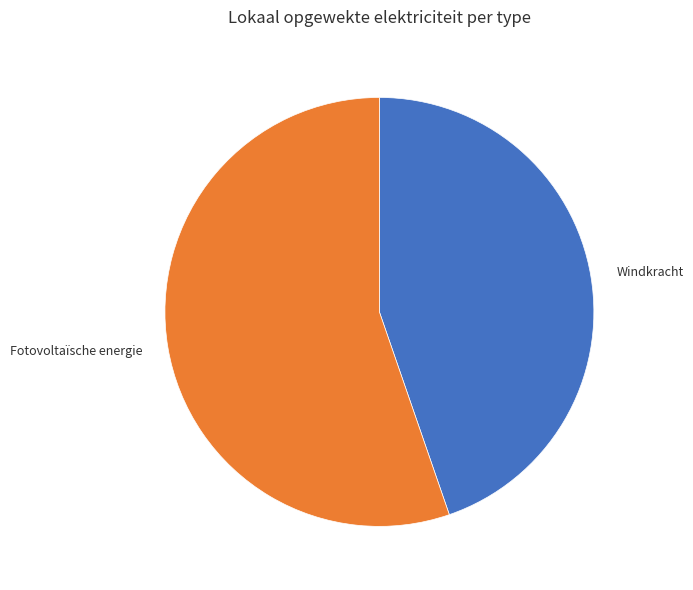

Is there any slice that represents more than half of the pie?

Yes